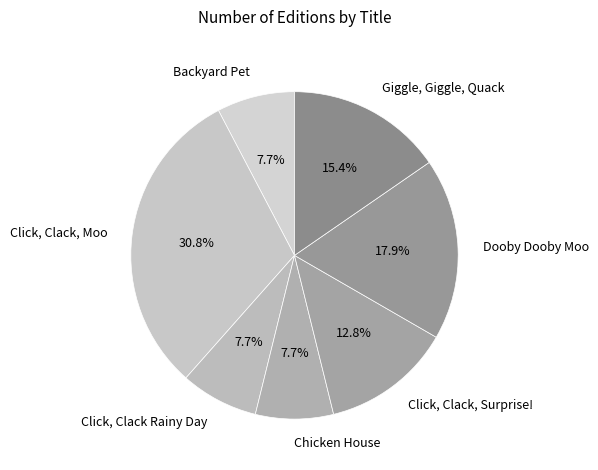

Do Click, Clack, Moo and Chicken House together represent more than half of the pie?

No